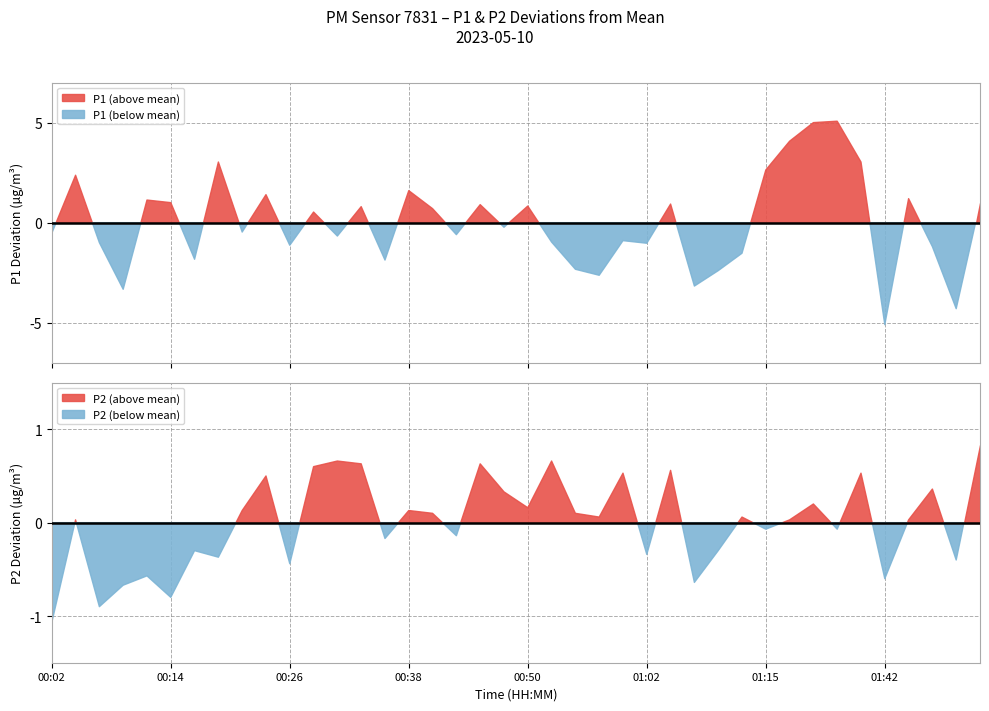

How many lines are shown in the chart?

2